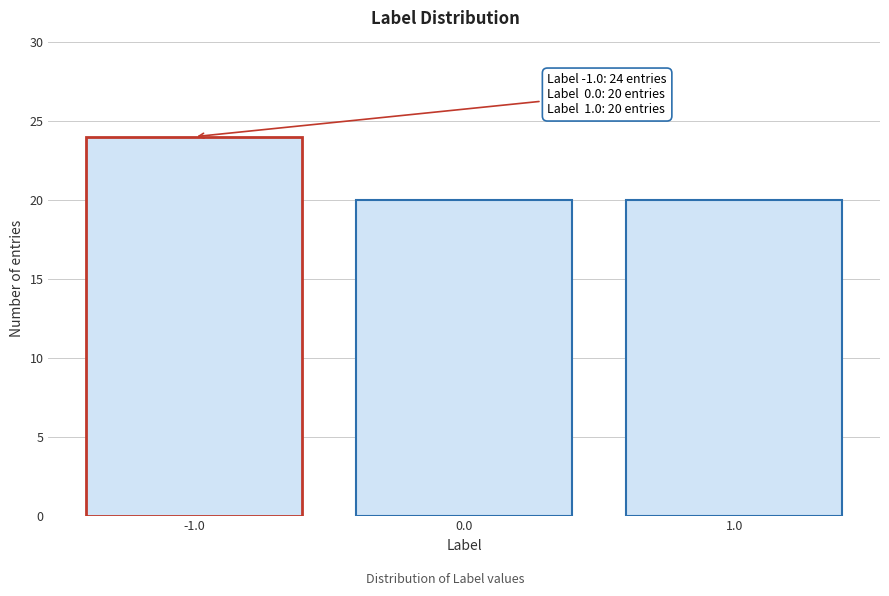

Reading left to right, list all the values displayed in this chart.

24	20	20